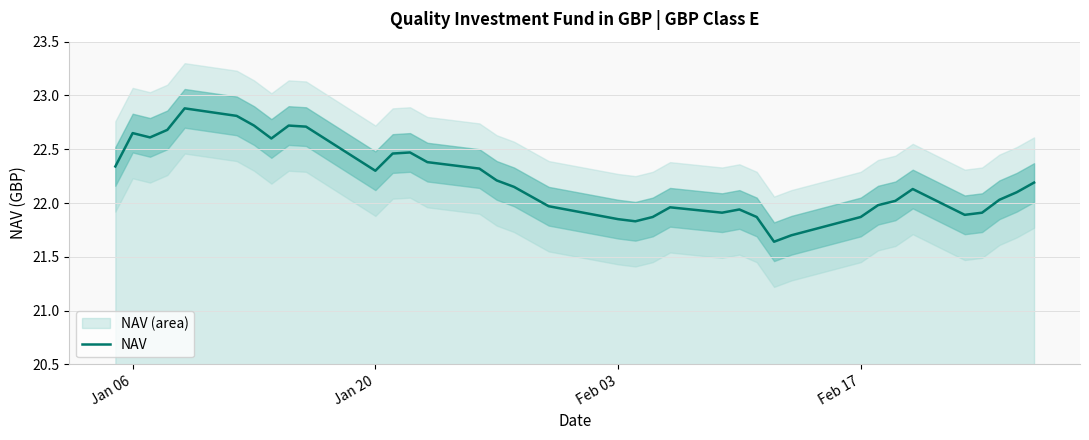

What is the maximum value for NAV?

22.9